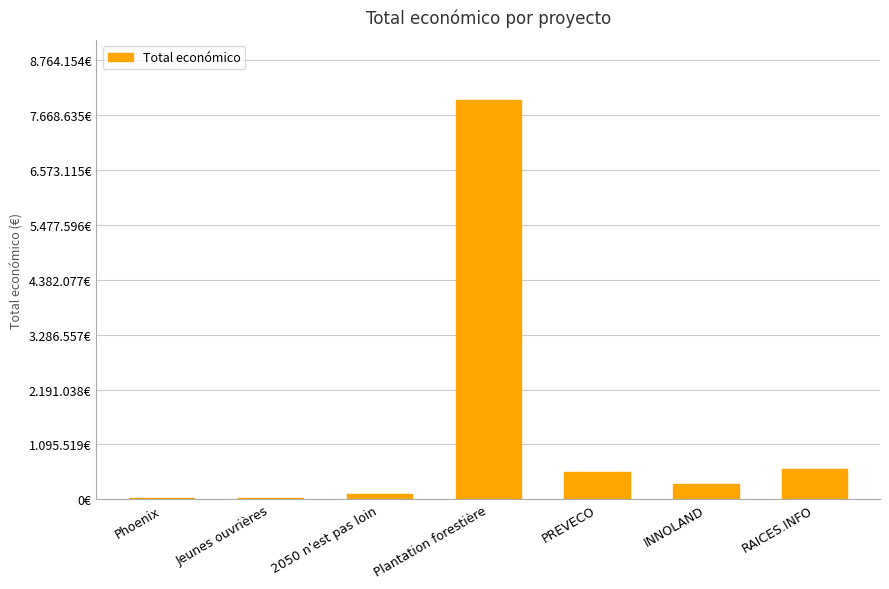

What position from the left is PREVECO?

5